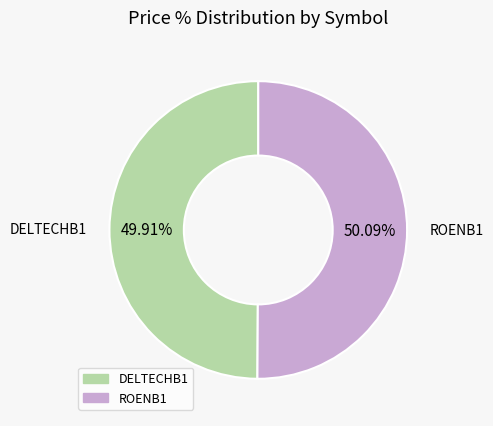

Approximately how many times larger is the value at DELTECHB1 compared to ROENB1?

1.0